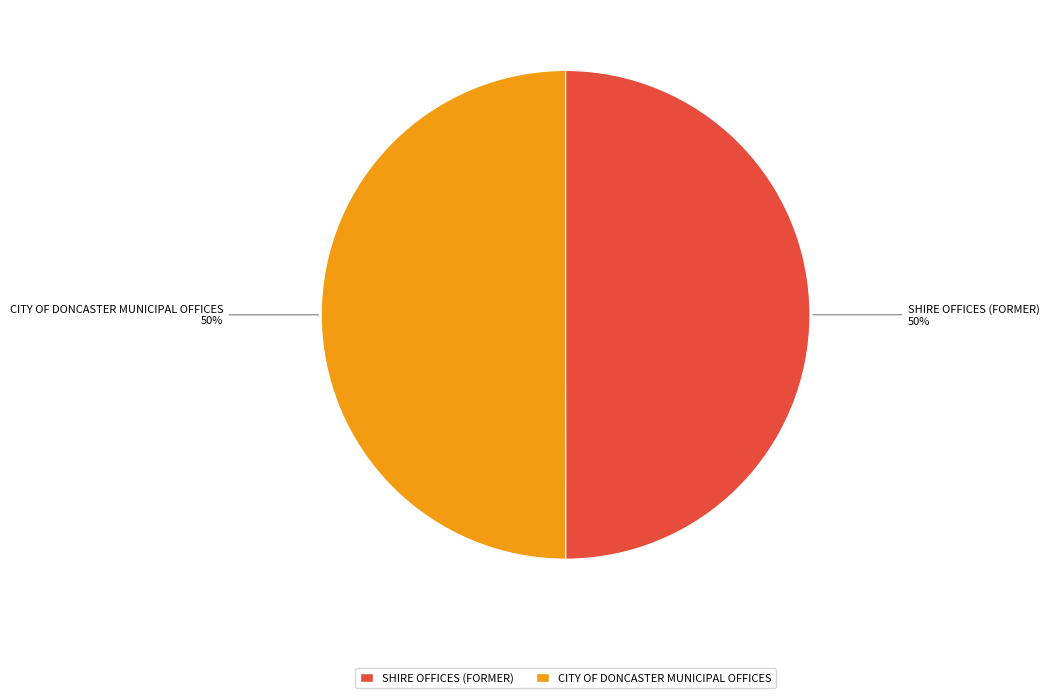

Do CITY OF DONCASTER MUNICIPAL OFFICES and SHIRE OFFICES (FORMER) together represent more than half of the pie?

Yes